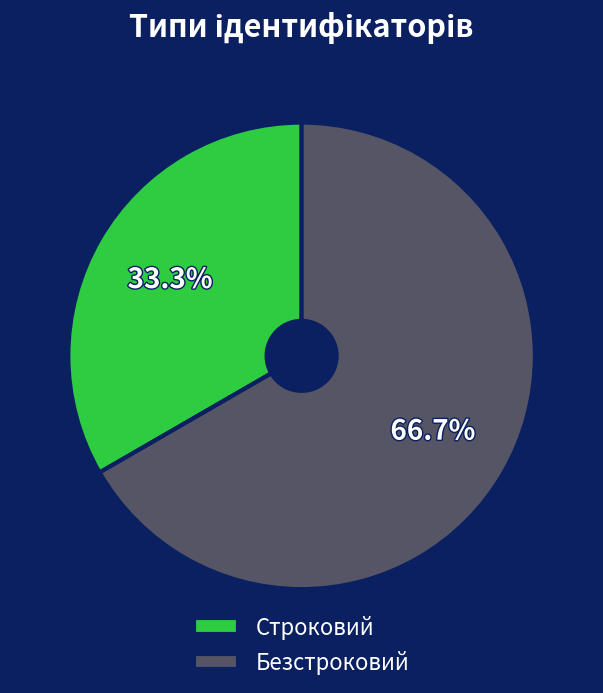

Which category has the biggest portion of the pie?

Безстроковий